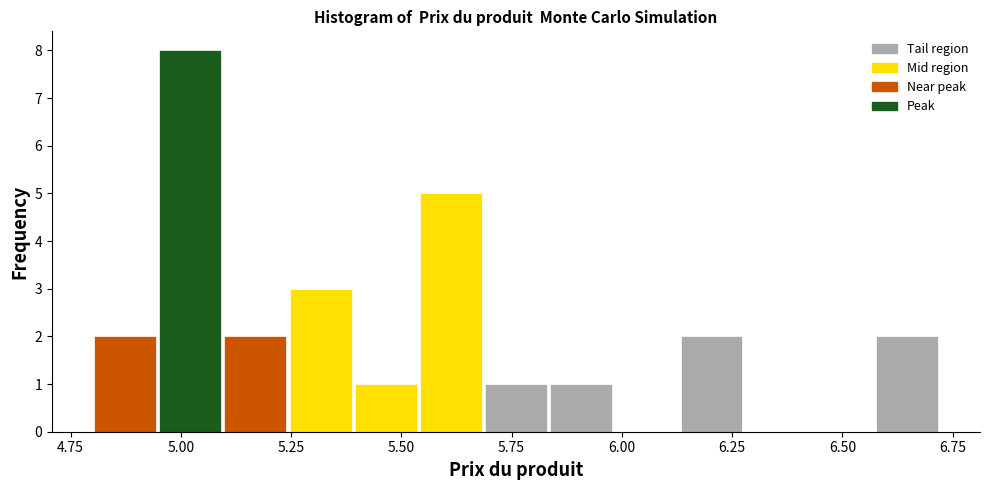

Around what value on the x-axis is the tallest bar? Give the approximate position of its centre, as read against the axis.

5.00